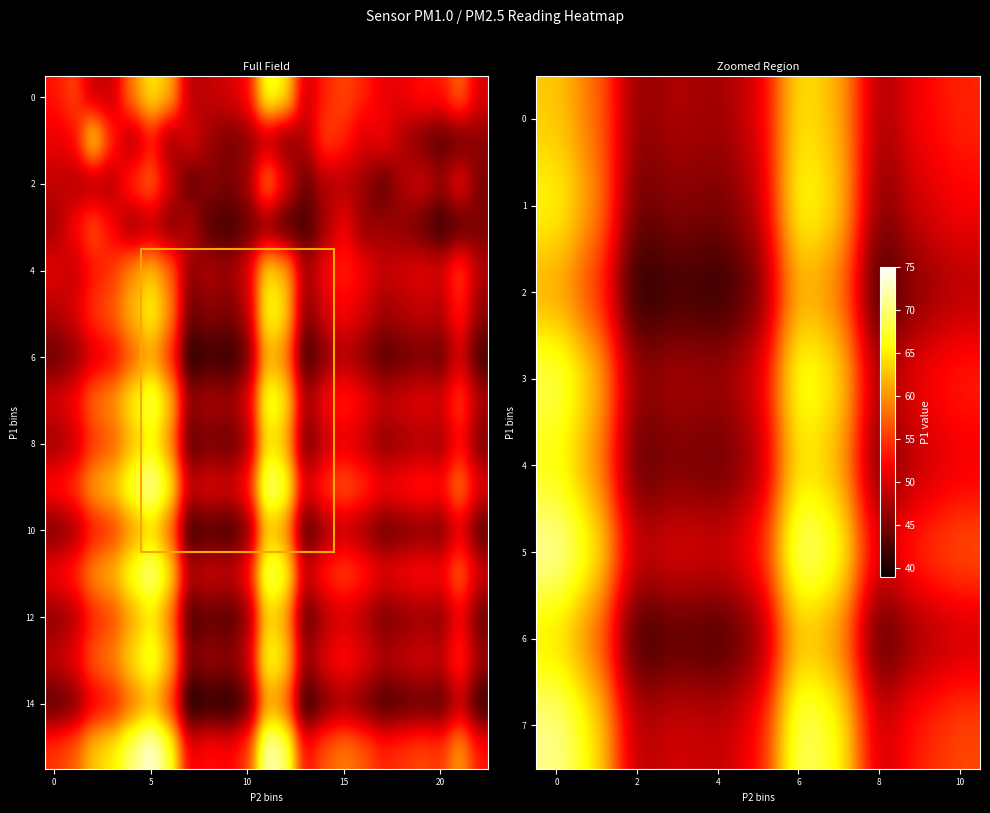

At which label does 9 reach its minimum?

7